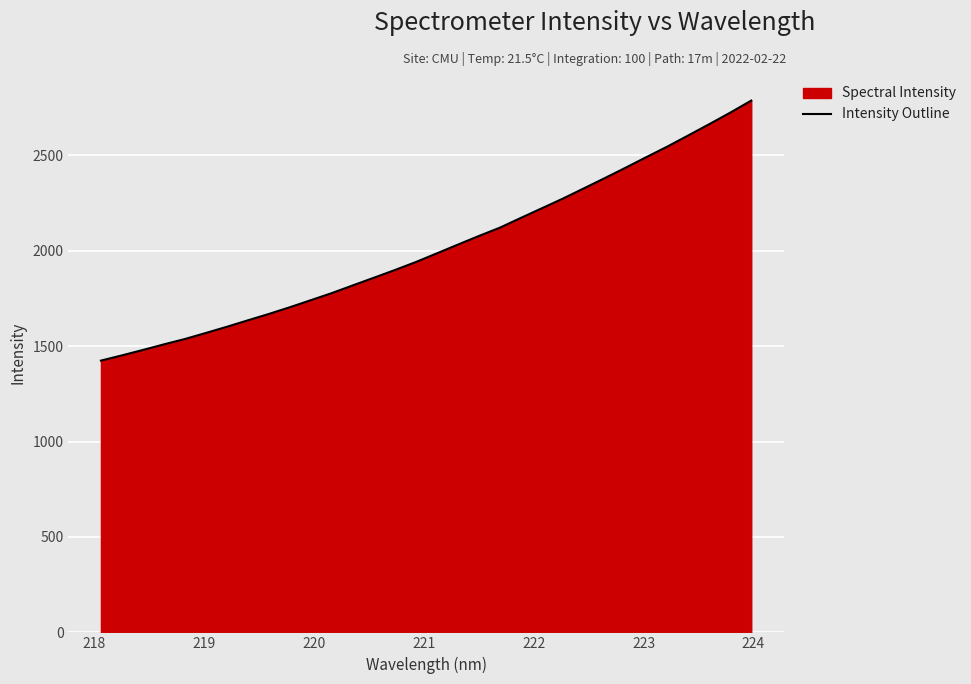

What is the maximum value shown in the chart?

2787.2